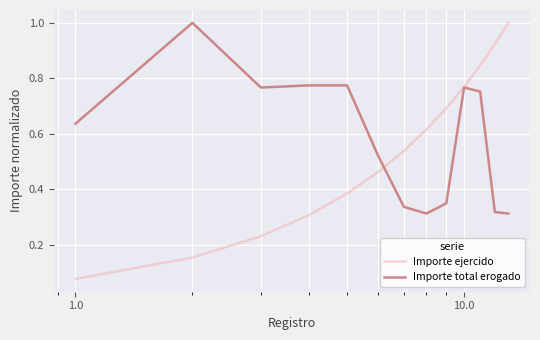

List the series in order of their overall mean, lowest first.

Importe ejercido, Importe total erogado